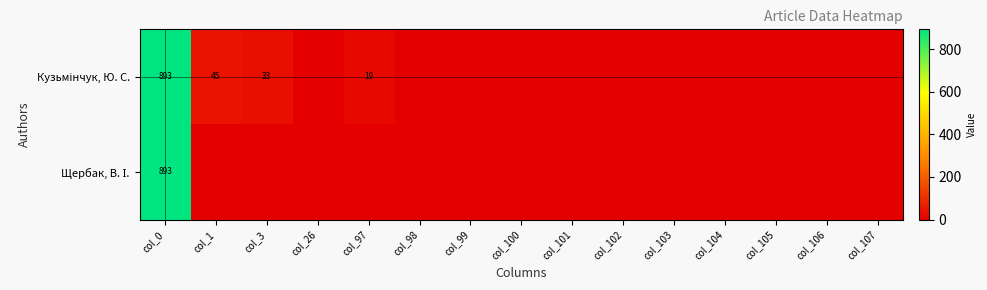

List the labels in order of Щербак, В. І. value, smallest first.

col_1, col_3, col_26, col_97, col_98, col_99, col_100, col_101, col_102, col_103, col_104, col_105, col_106, col_107, col_0